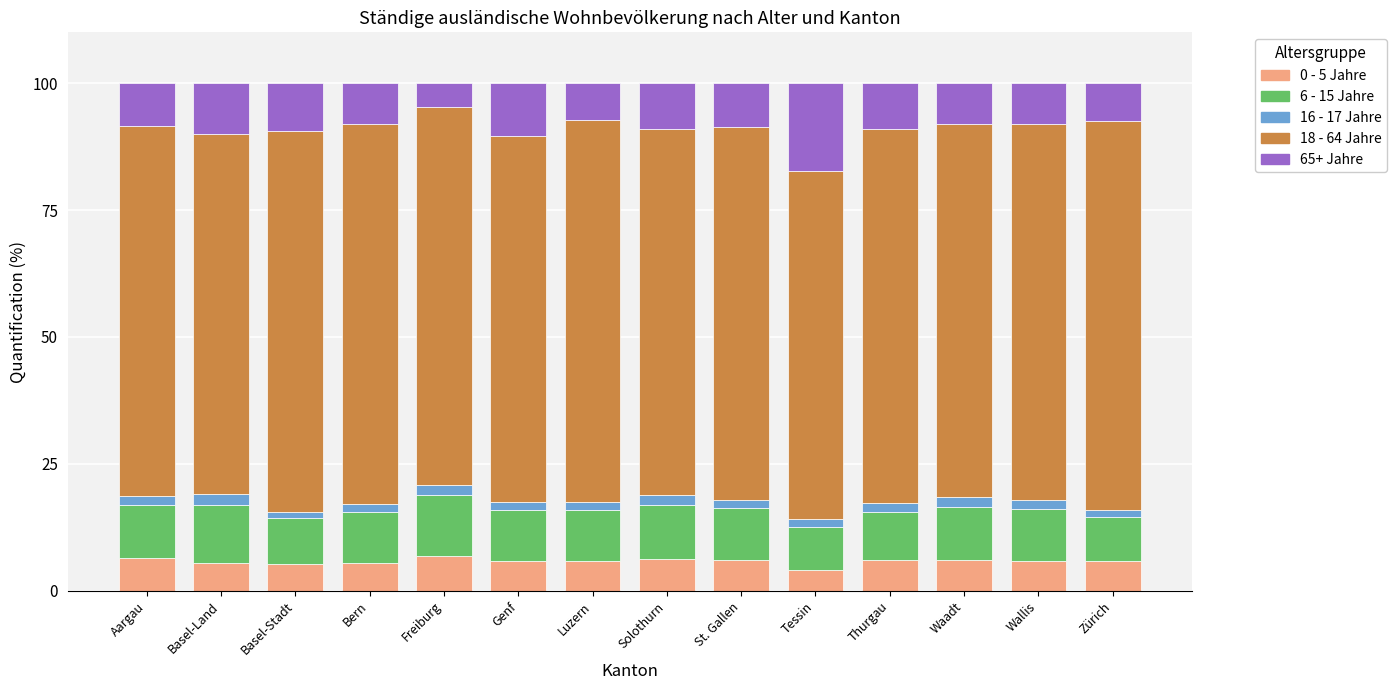

The value of 0 - 5 Jahre at Waadt is 9.5. True or false?

False